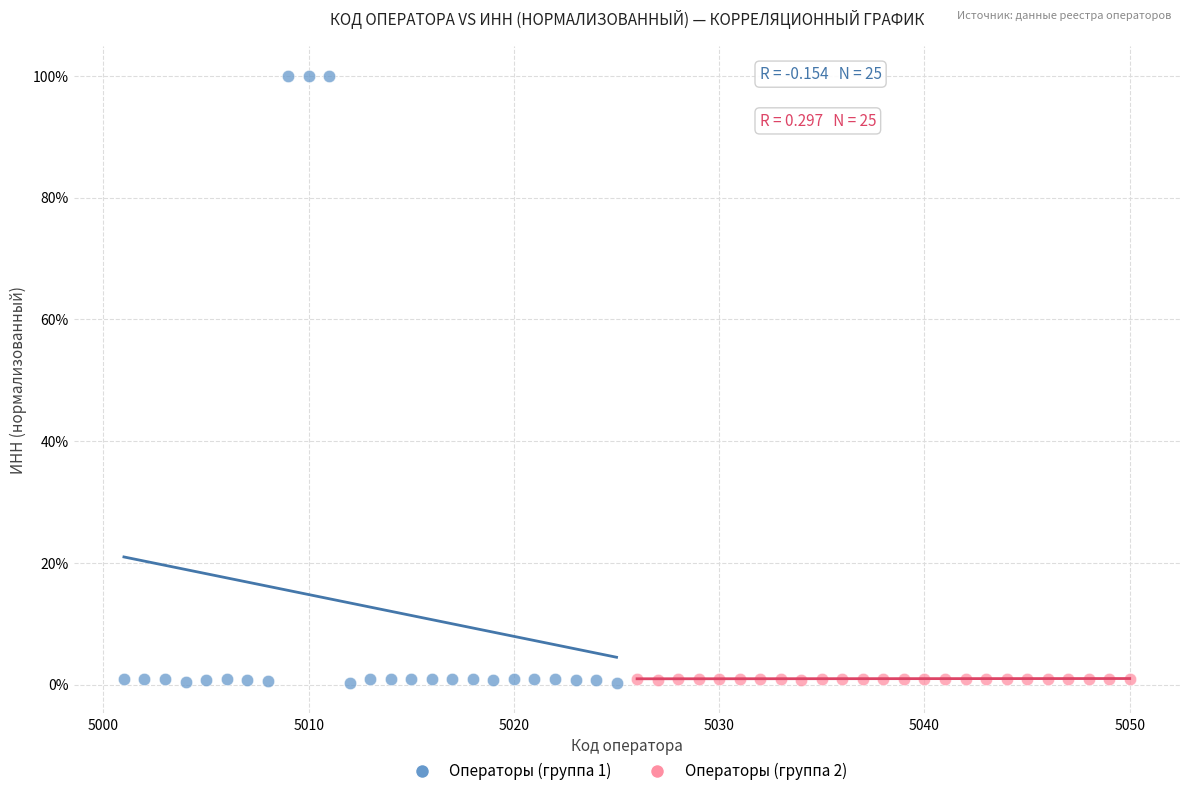

Which series reaches the maximum Y coordinate?

Операторы (группа 1)